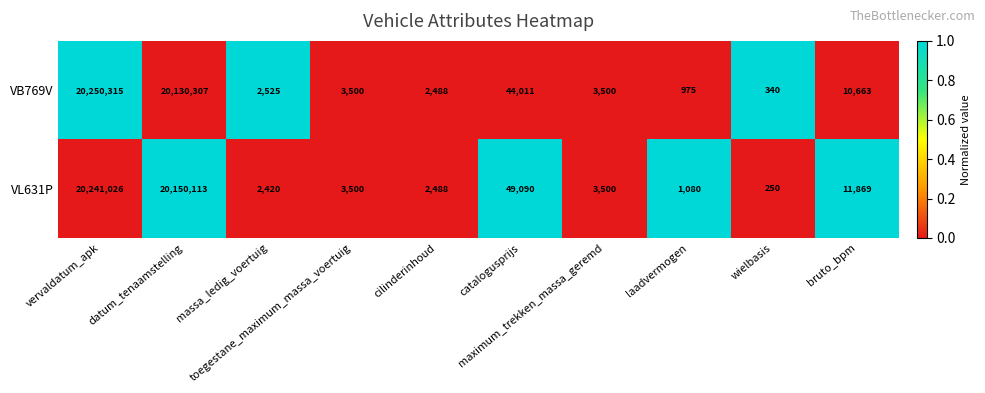

What is the average value of the VB769V series?

4044862